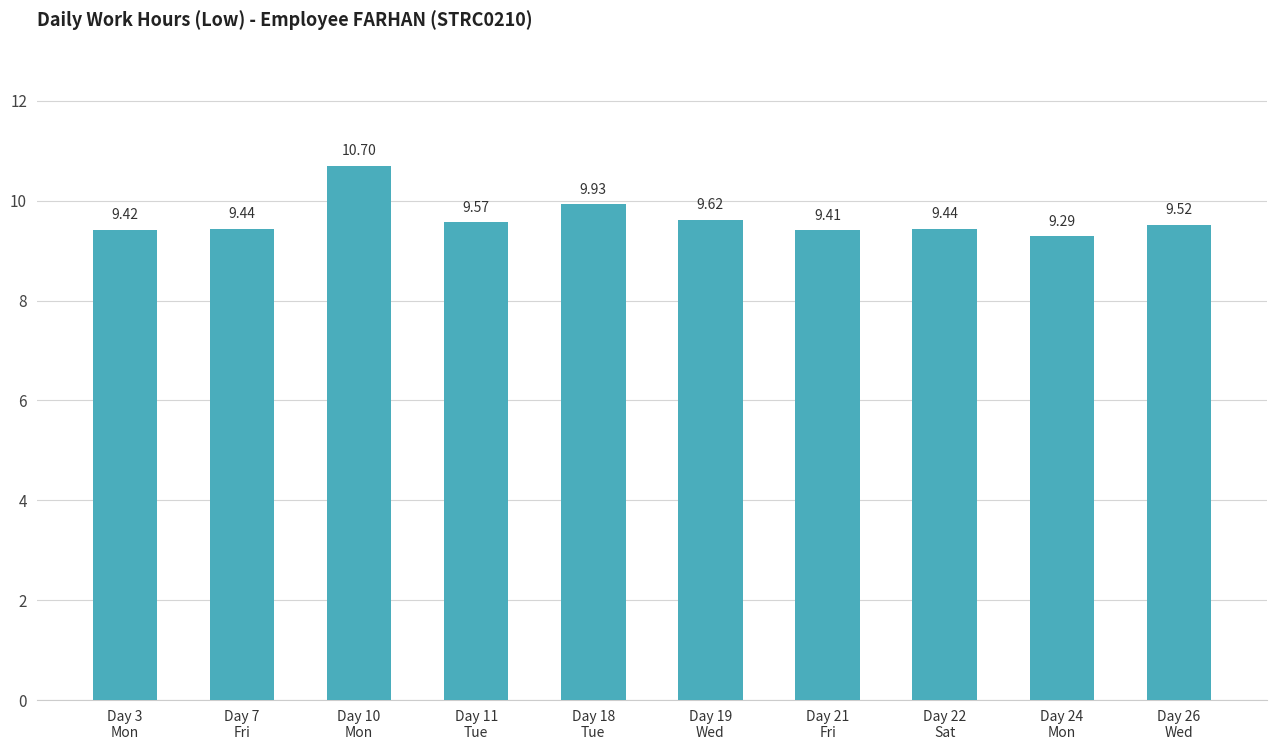

How many bars are there in total?

10